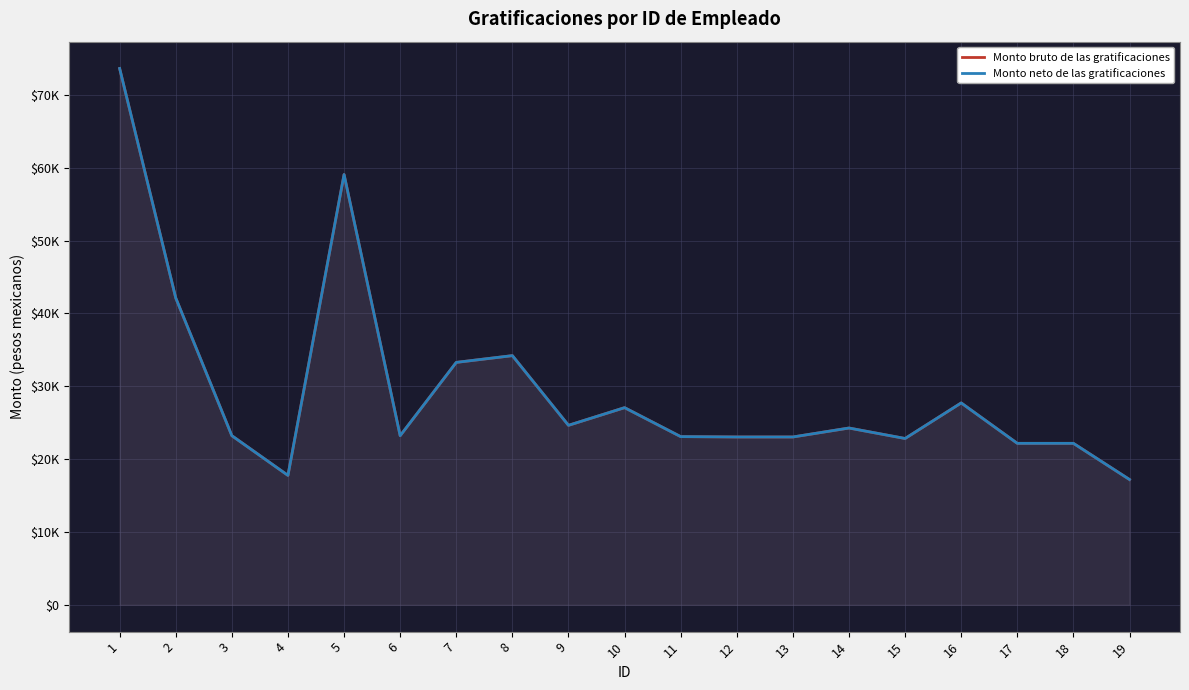

How many values in the Monto neto de las gratificaciones series are below 23210?

8